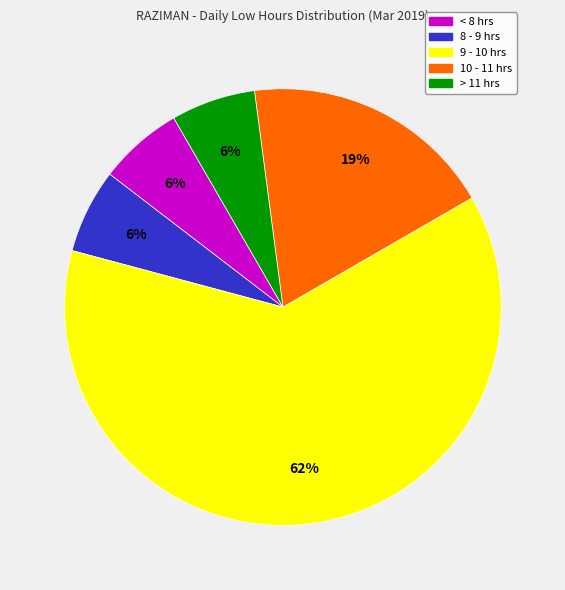

Is there any slice that represents more than half of the pie?

Yes